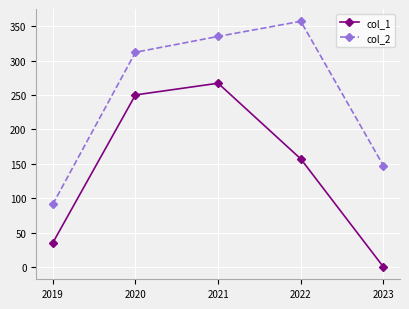

True or false: col_2 and col_1 cross at least once.

False